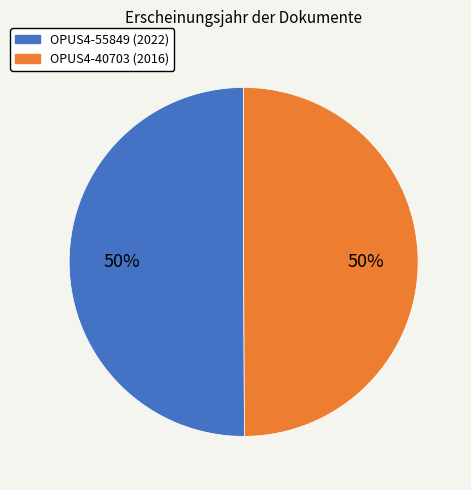

To the nearest percent, what percentage of the pie is OPUS4-40703?

50%